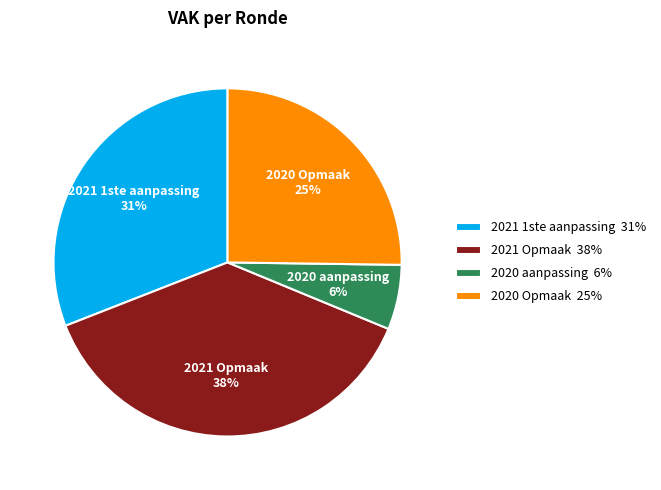

Rank the categories by value from highest to lowest.

2021 Opmaak, 2021 1ste aanpassing, 2020 Opmaak, 2020 aanpassing